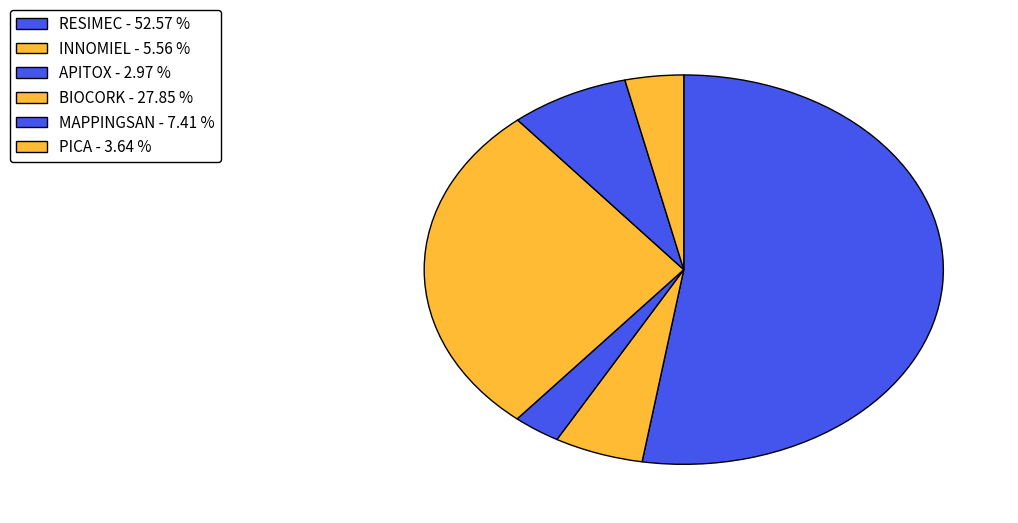

Does MAPPINGSAN represent more than half of the total?

No